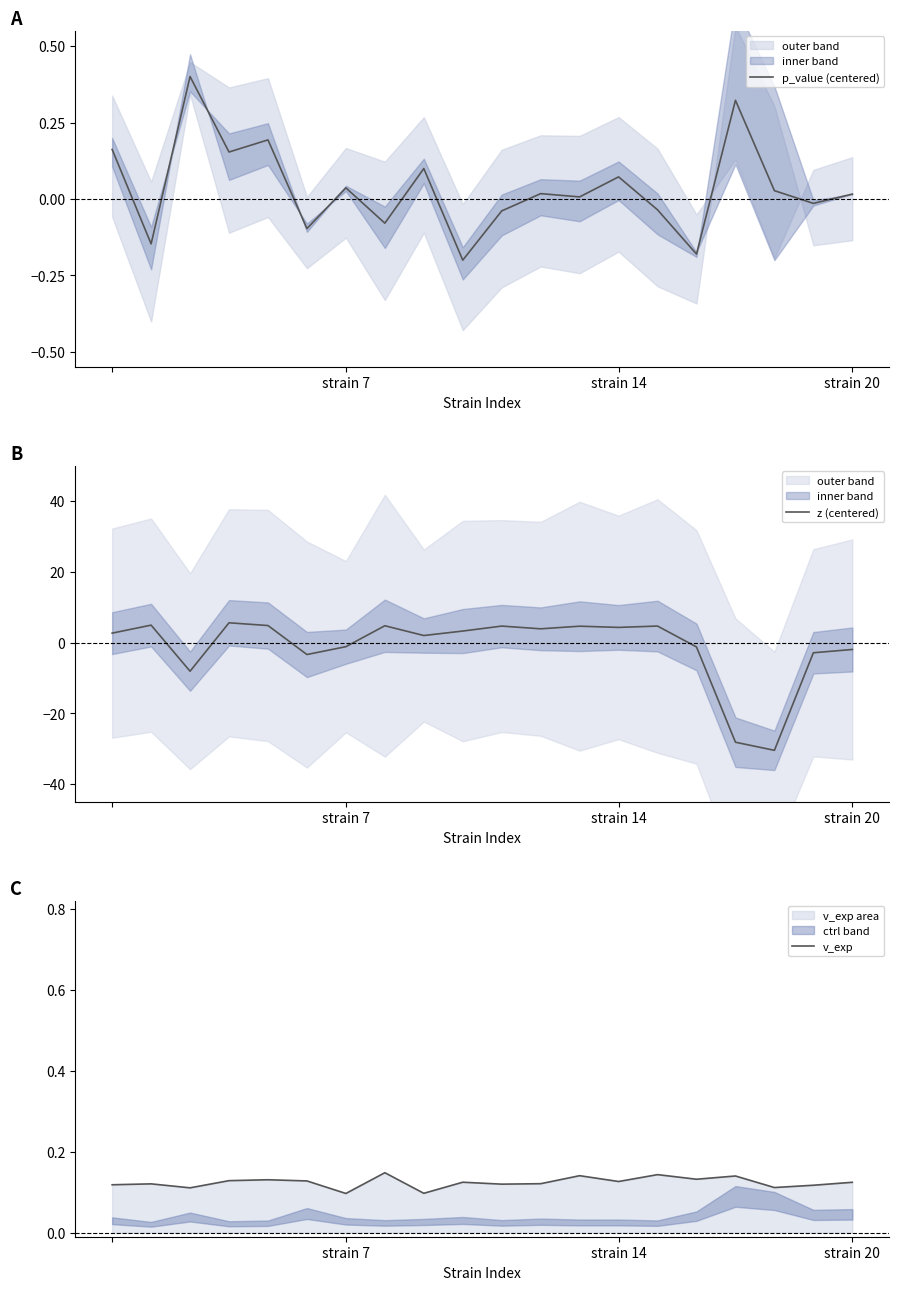

What is the highest value of the p_value (centered) series?

0.4